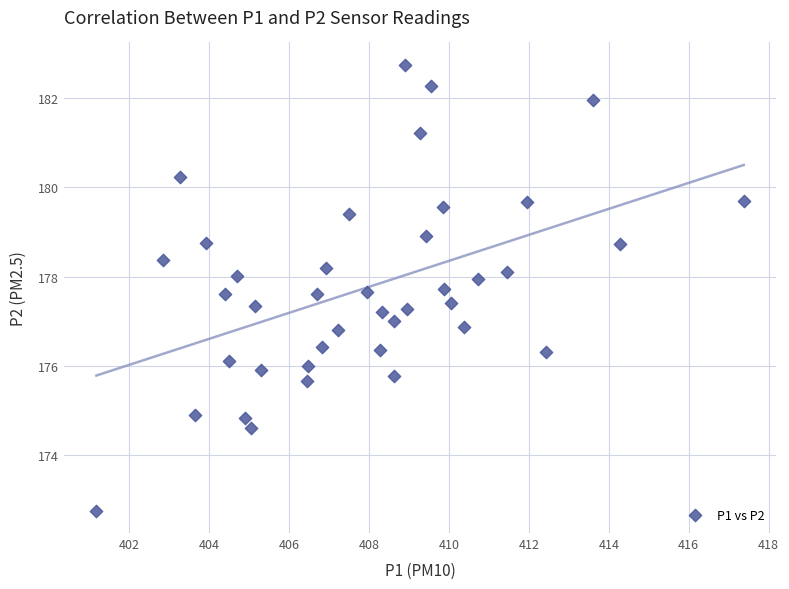

What is the range of Y values (max minus min)?

10.0